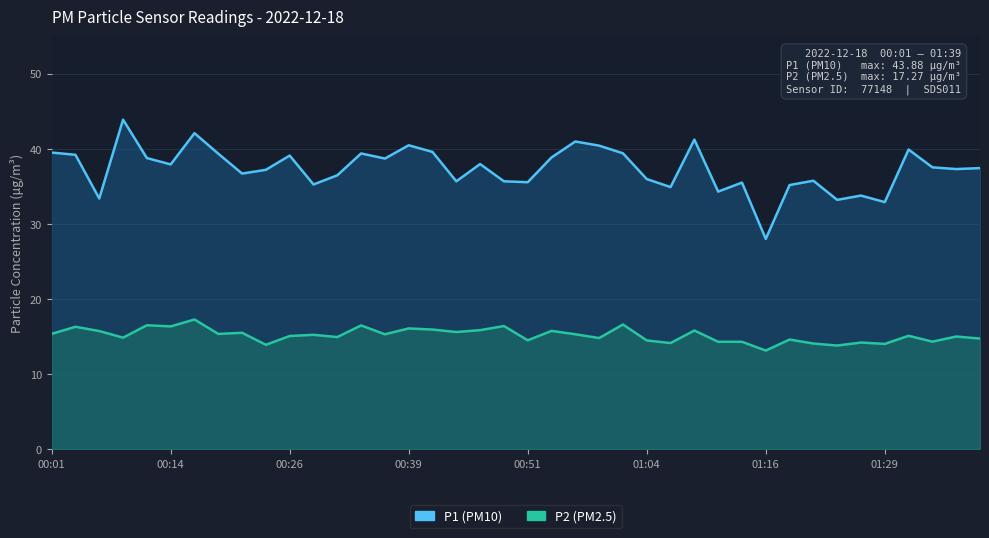

The value of P2 at 01:09 is 6.2. True or false?

False